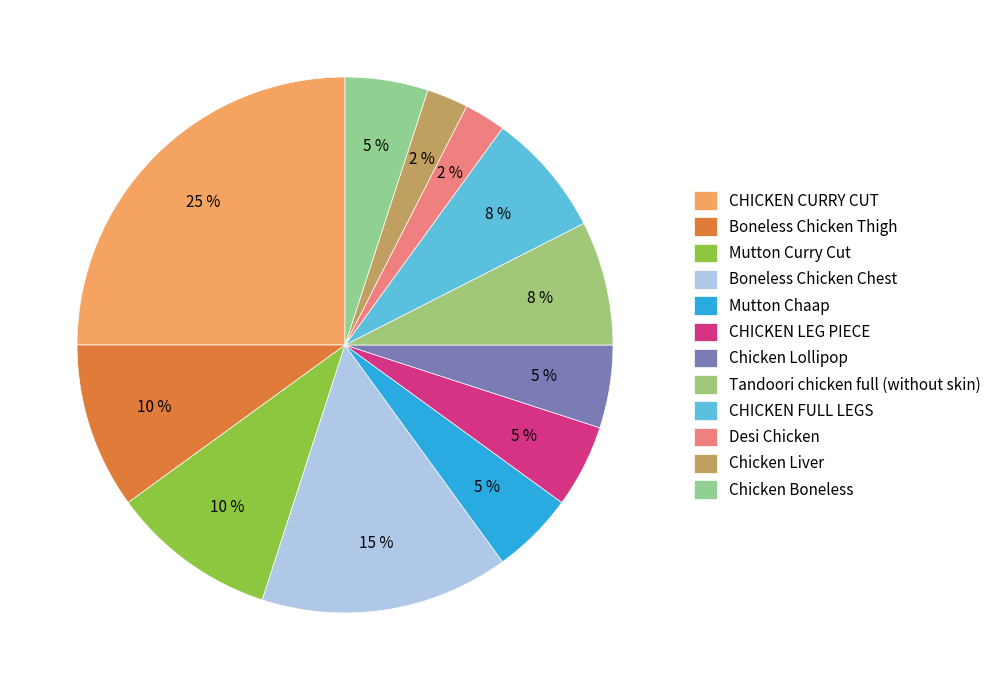

Is the sum of Boneless Chicken Chest and Boneless Chicken Thigh greater than half?

No